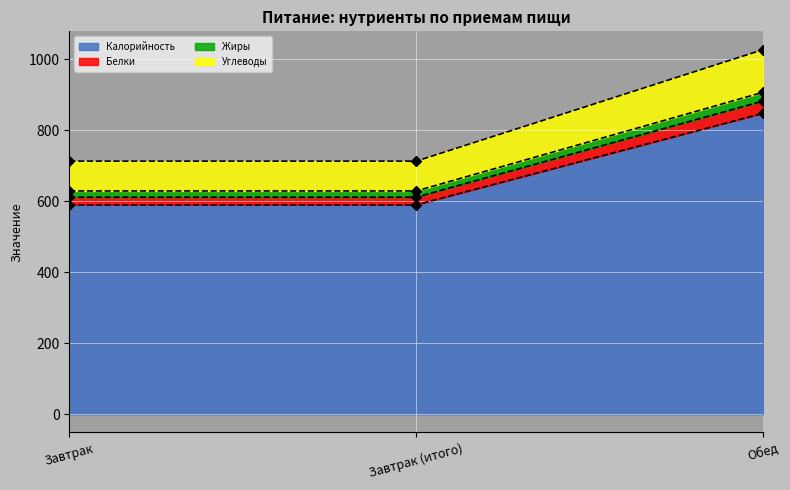

What are all the series names shown in the legend?

Калорийность, Белки, Жиры, Углеводы